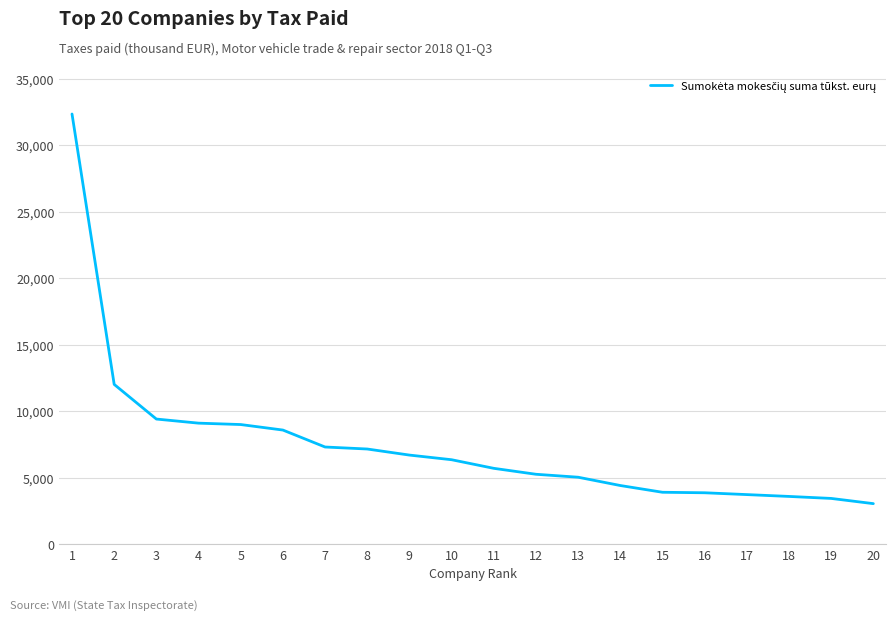

How many lines are shown in the chart?

1